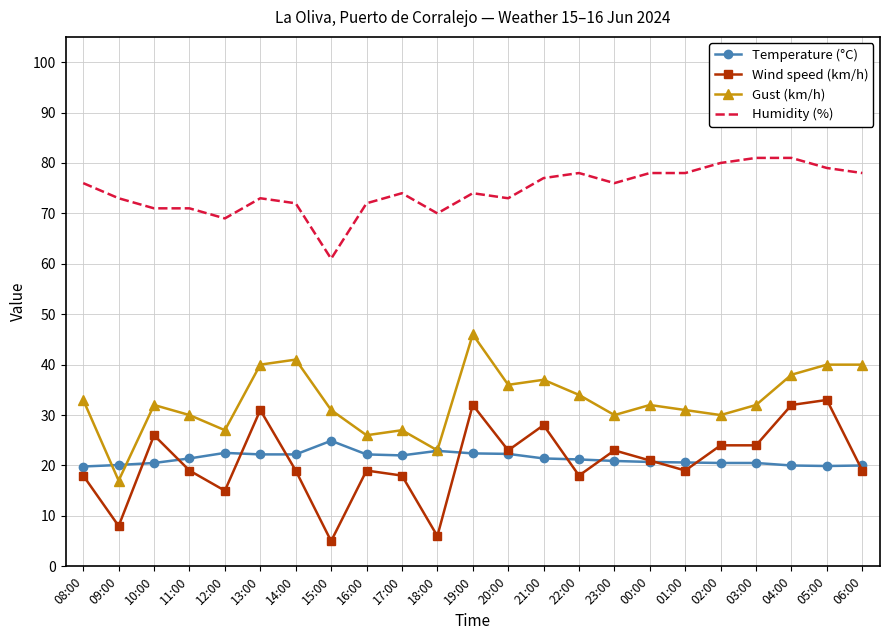

What position from the right is 11:00?

20